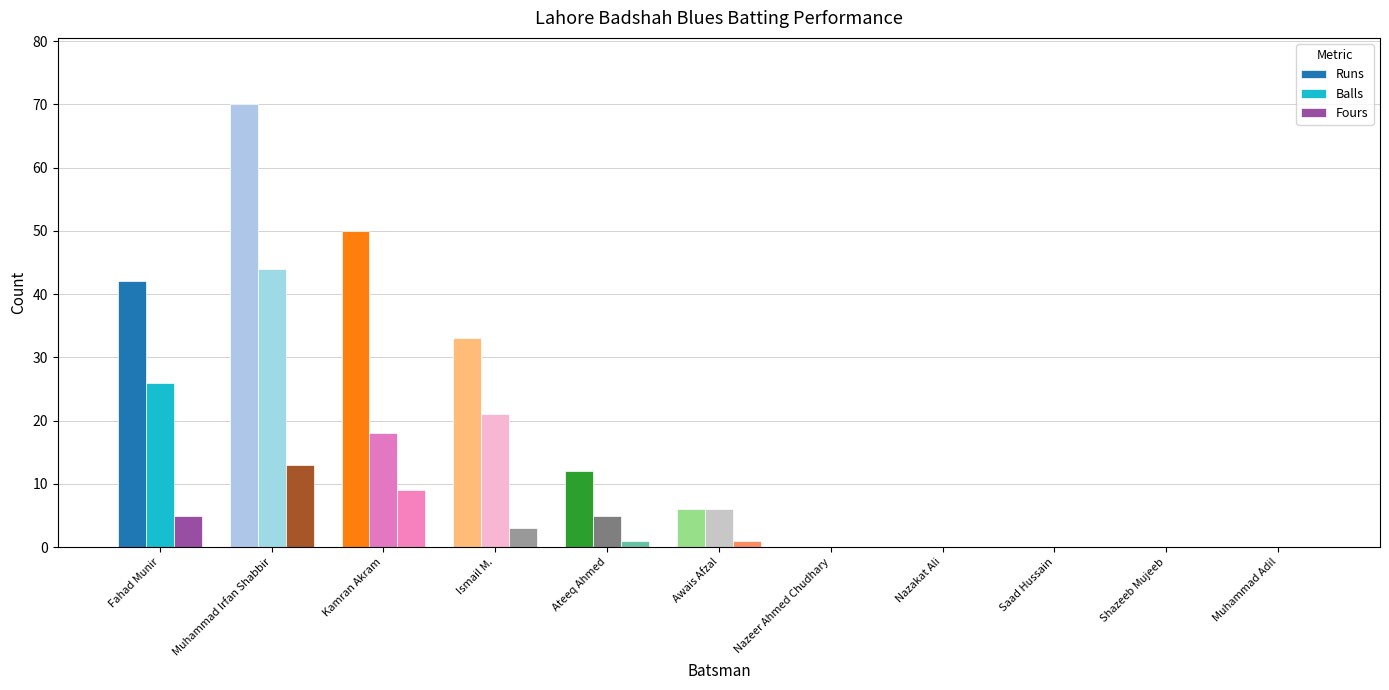

What are all the series names shown in the legend?

Runs, Balls, Fours